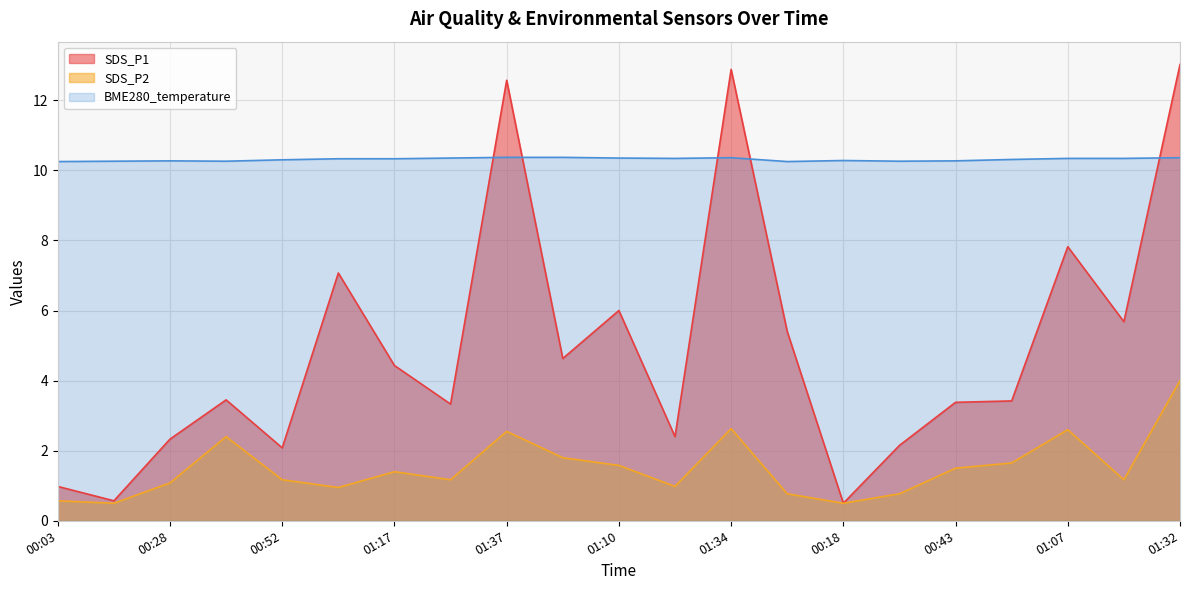

What is the value of the SDS_P1 point at the 4th from the left?

3.5